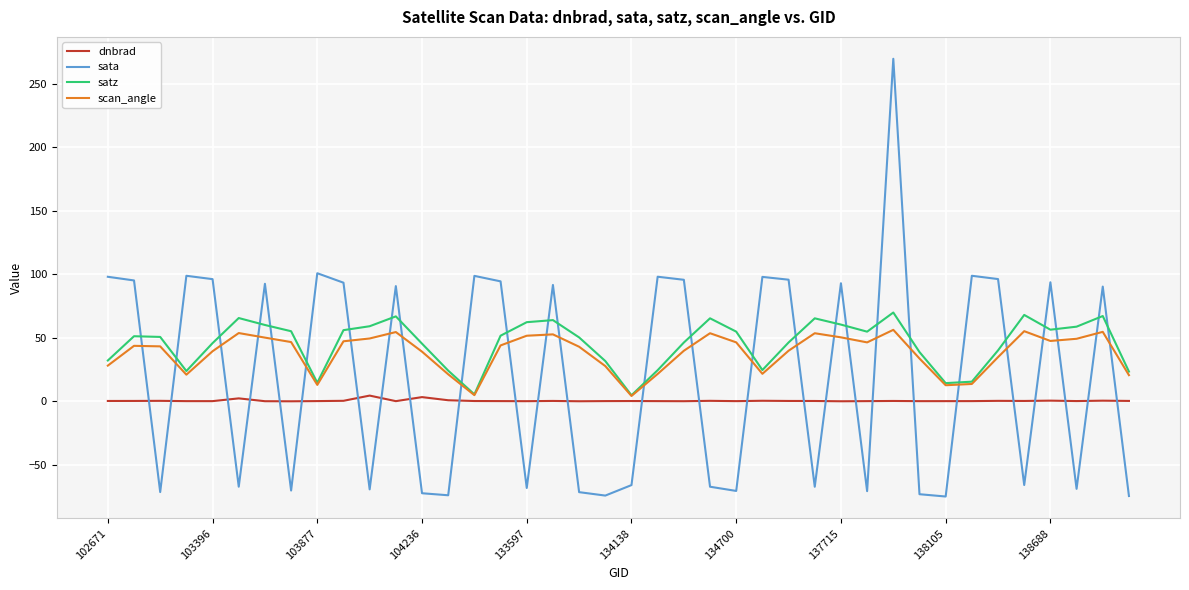

What is the maximum value for satz?

69.9